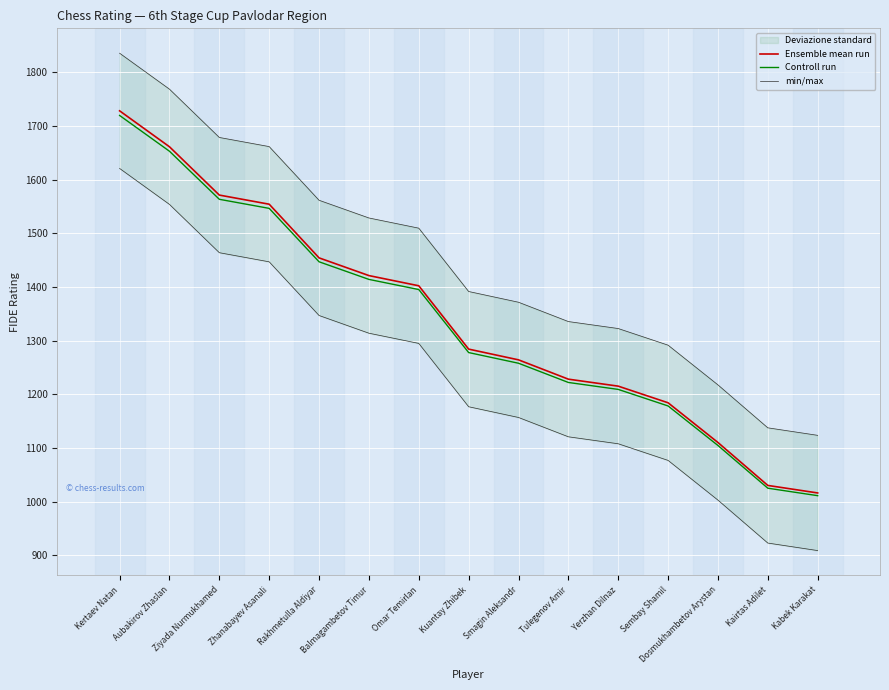

Does the chart display data point markers on the line(s)?

No